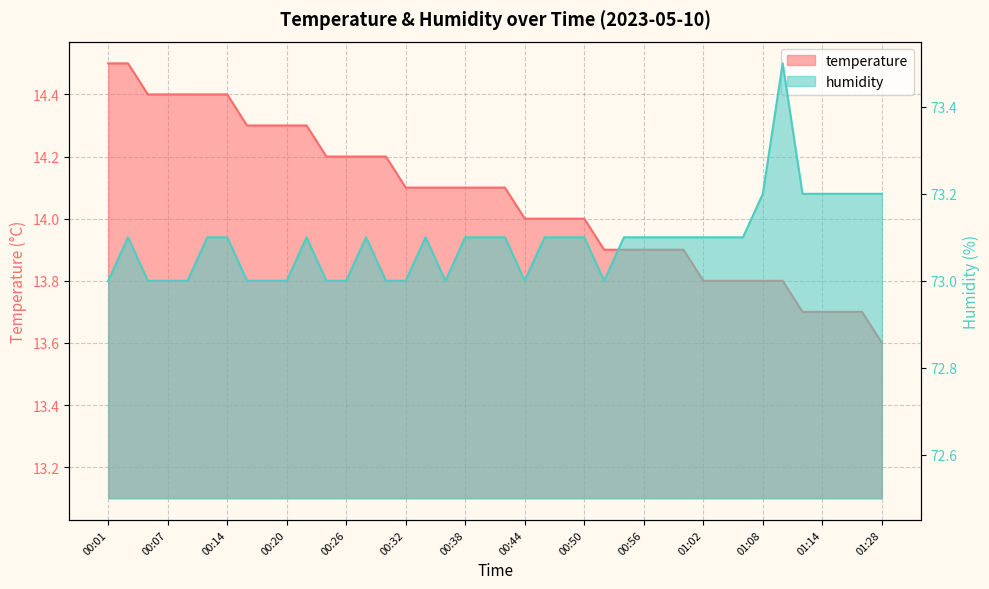

At which category is the sum across all series the highest?

00:03